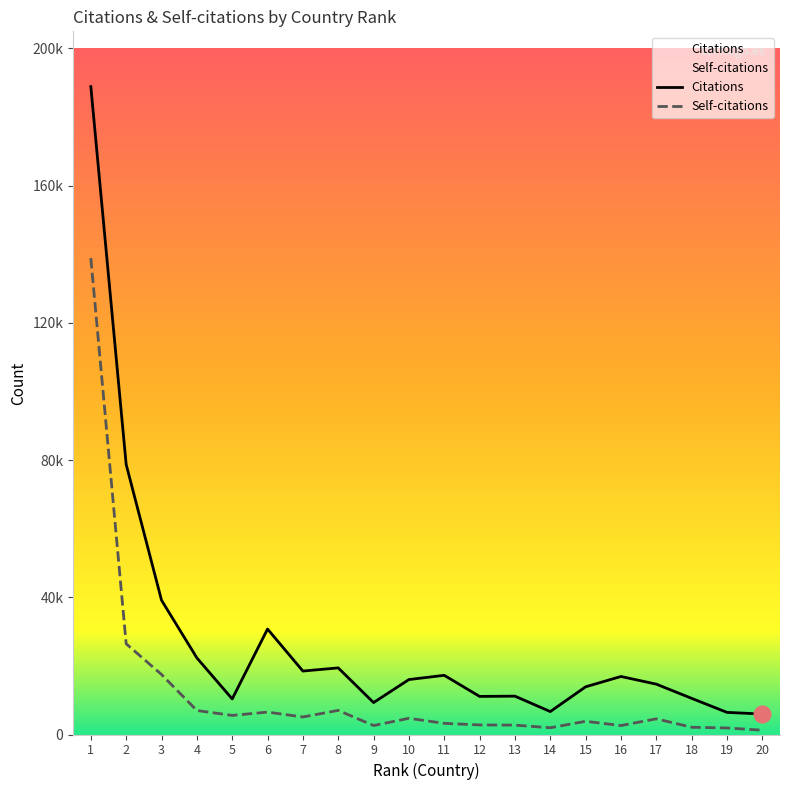

Reading left to right, transcribe all the data shown in this chart.

Citations: 188877	78735	39153	22342	10370	30745	18498	19420	9304	16016	17256	11105	11179	6683	13903	16914	14679	10537	6448	5964
Self-citations: 138879	26452	17499	6995	5565	6534	5109	7028	2614	4723	3251	2788	2734	1967	3850	2608	4573	2110	1903	1252